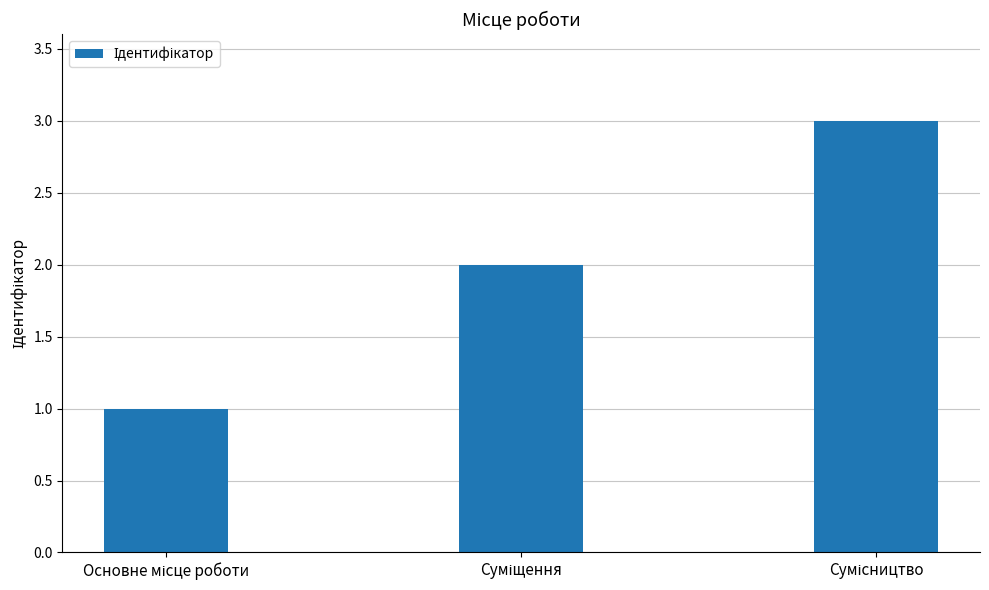

What is the greatest value displayed?

3